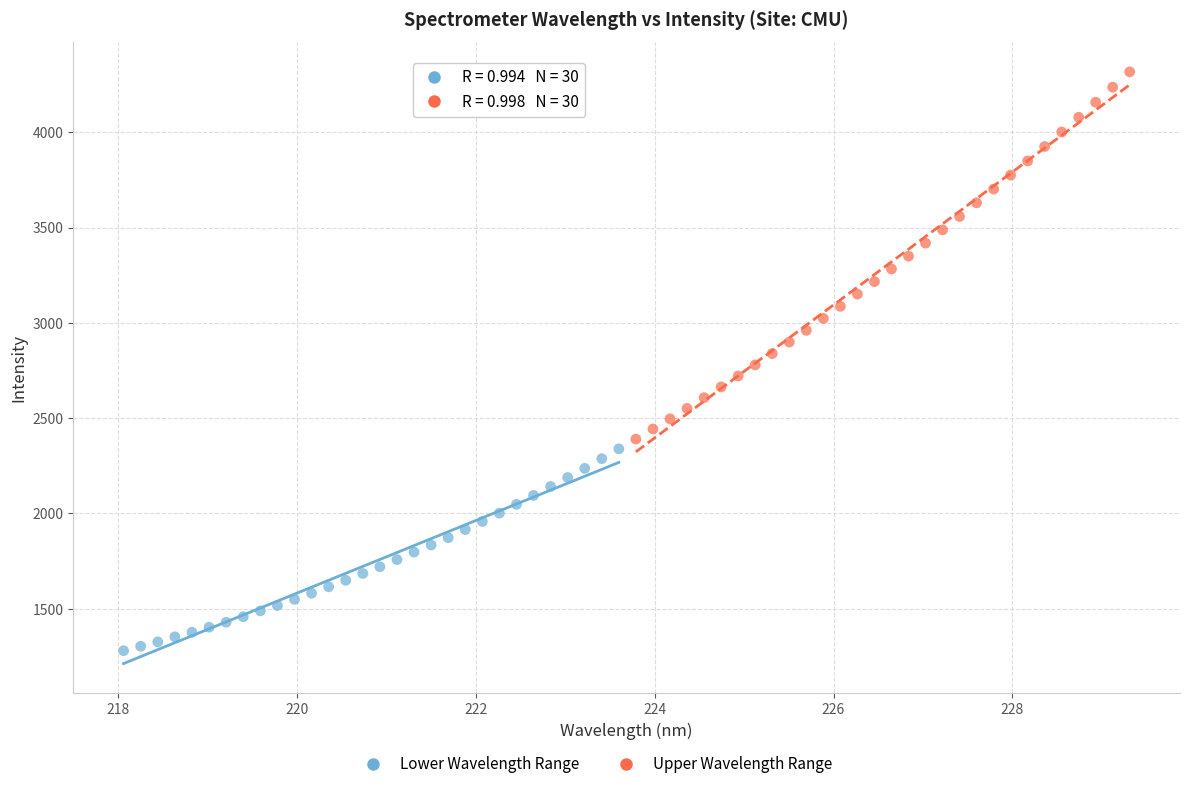

Which series reaches the maximum Y coordinate?

Upper Wavelength Range